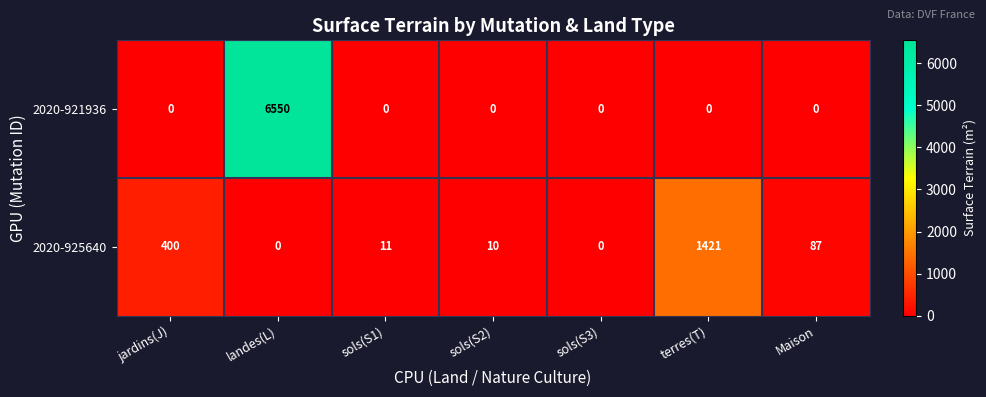

Which series changed the most between sols(S2) and terres(T)?

2020-925640